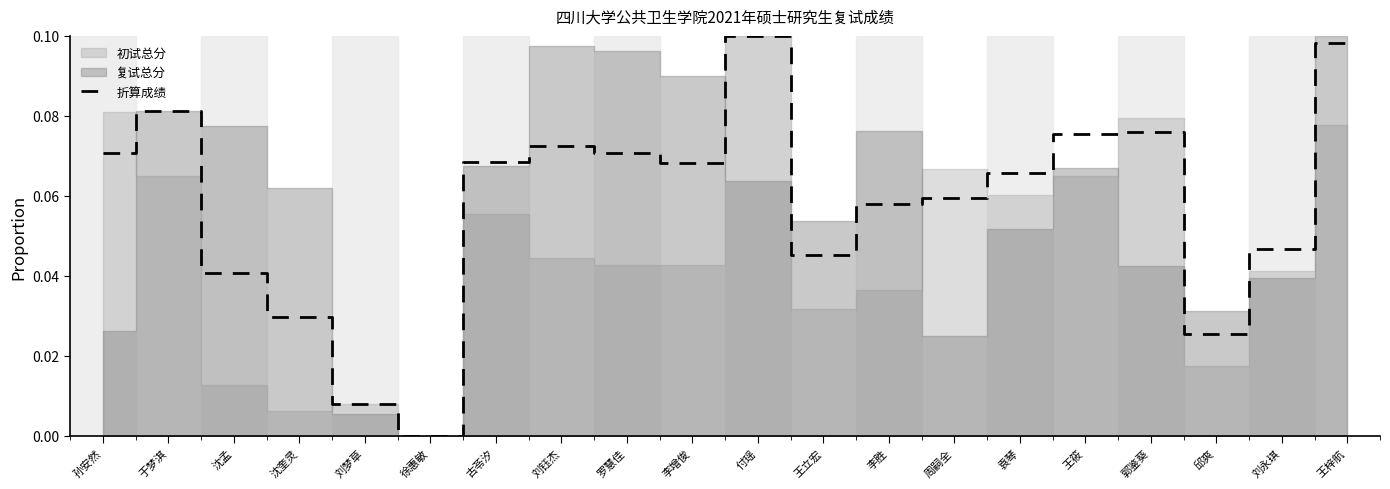

List the labels in order of value, largest first.

付瑶, 王梓航, 于梦淇, 郭鉴葵, 王筱, 刘钰杰, 孙安然, 罗慧佳, 古苓汐, 李增俊, 袁琴, 周嗣全, 李胜, 刘永琪, 王立宏, 沈孟, 沈奎灵, 邱爽, 刘梦草, 徐惠敏